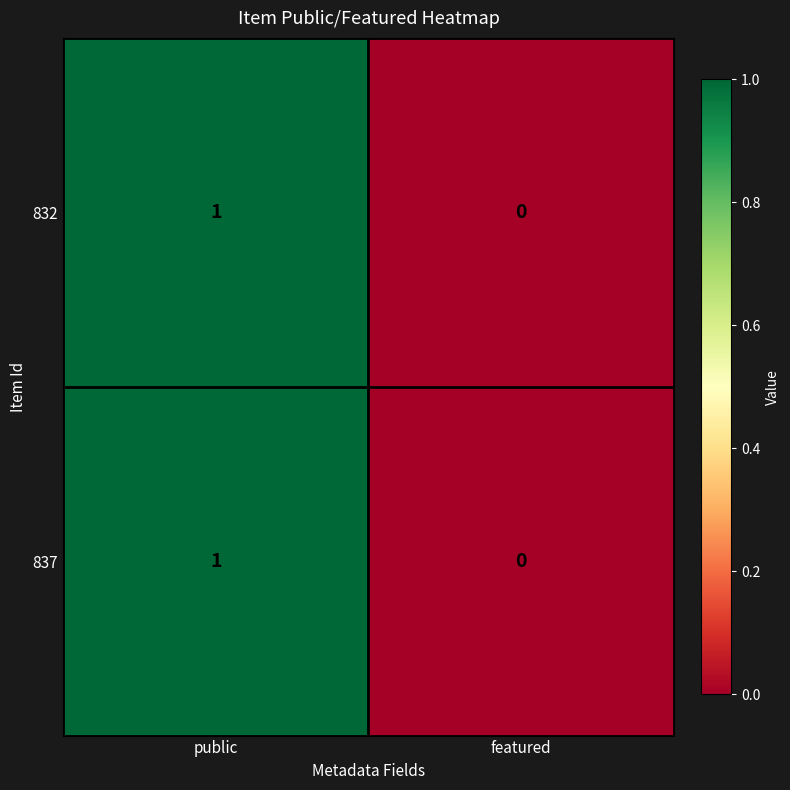

At which category does the chart reach its minimum across all series?

featured